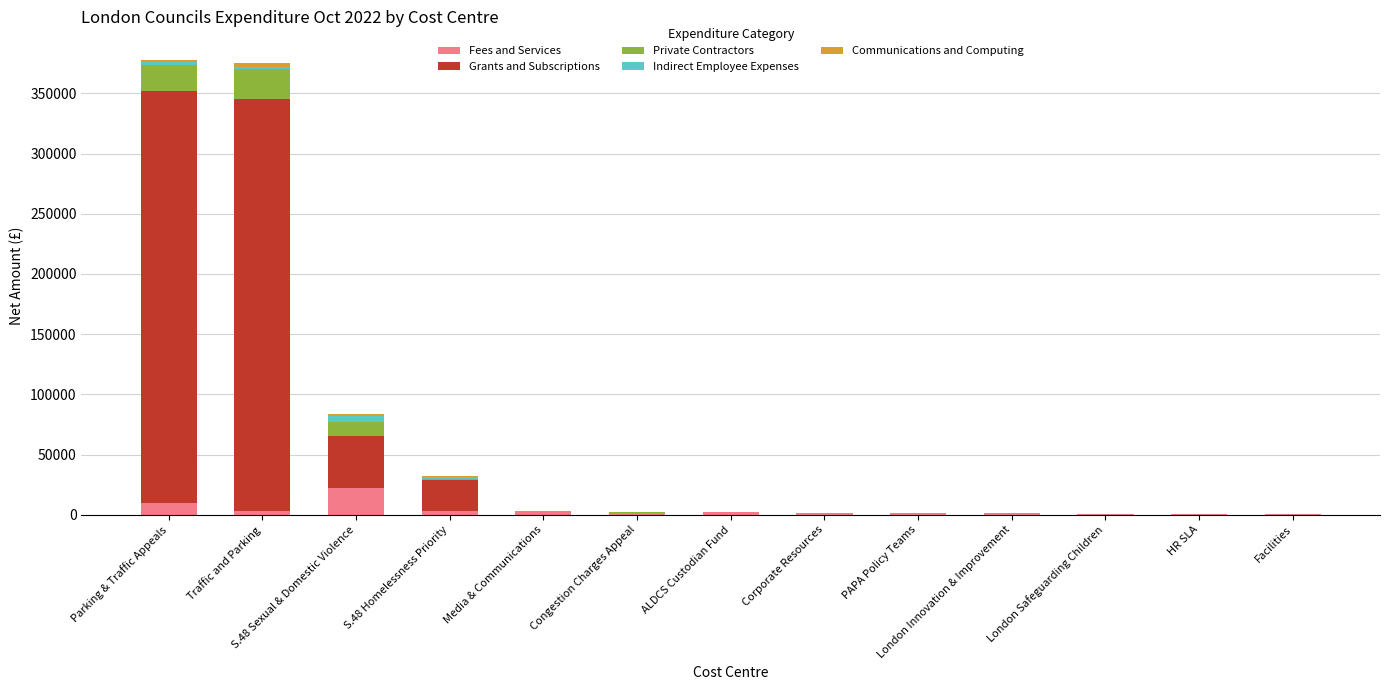

What is the difference between the Fees and Services values at S.48 Homelessness Priority and Media & Communications?

125.0